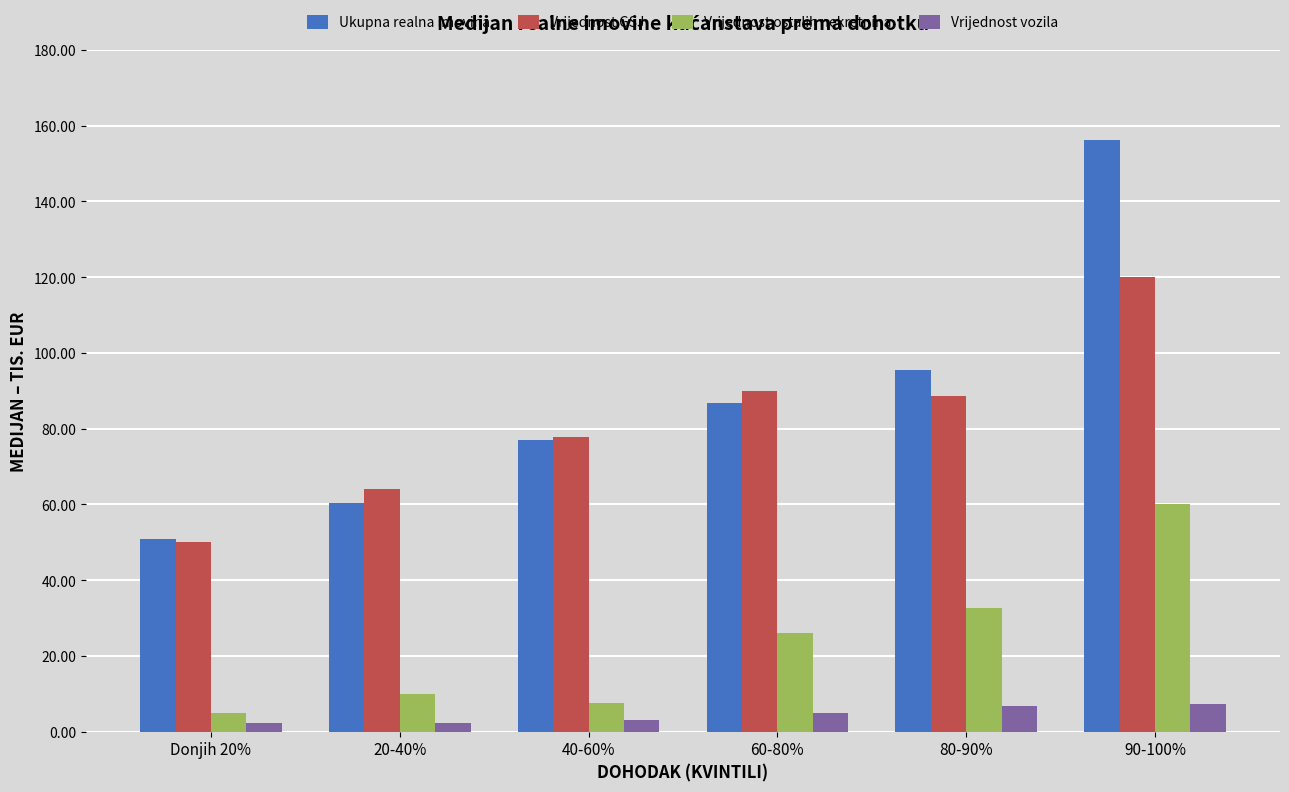

What is the spread (max minus min) of values at 80-90%?

88.9